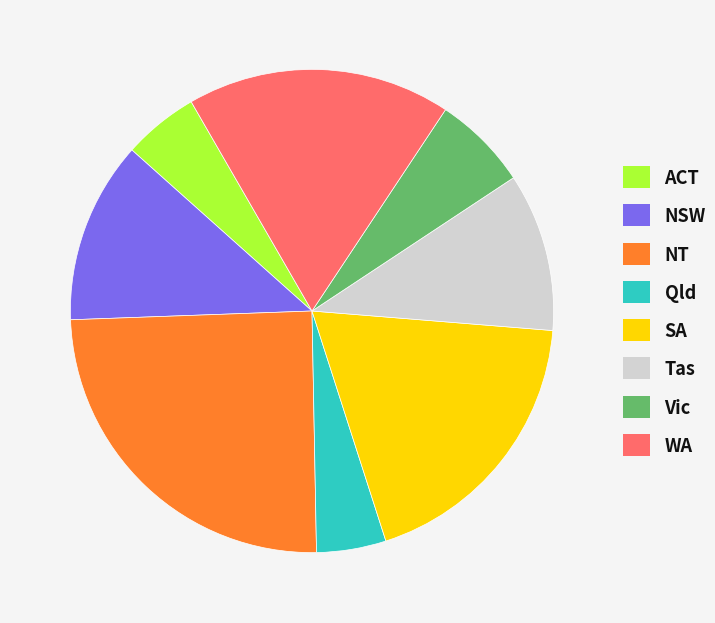

Is there any slice that represents more than half of the pie?

No